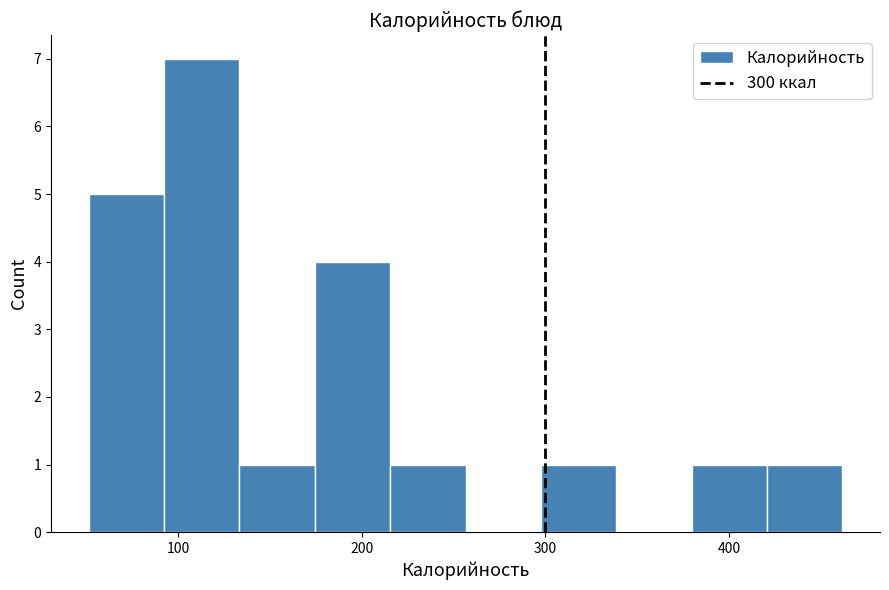

Reading left to right, list every bar in this chart as the range it spans on the x-axis followed by its height. Neither the bar edges nor the heights are printed on the chart, so give them approximately, as read against the axes.

50 to 90: 5
90 to 130: 7
130 to 170: 1
170 to 220: 4
220 to 260: 1
260 to 300: 0
300 to 340: 1
340 to 380: 0
380 to 420: 1
420 to 460: 1